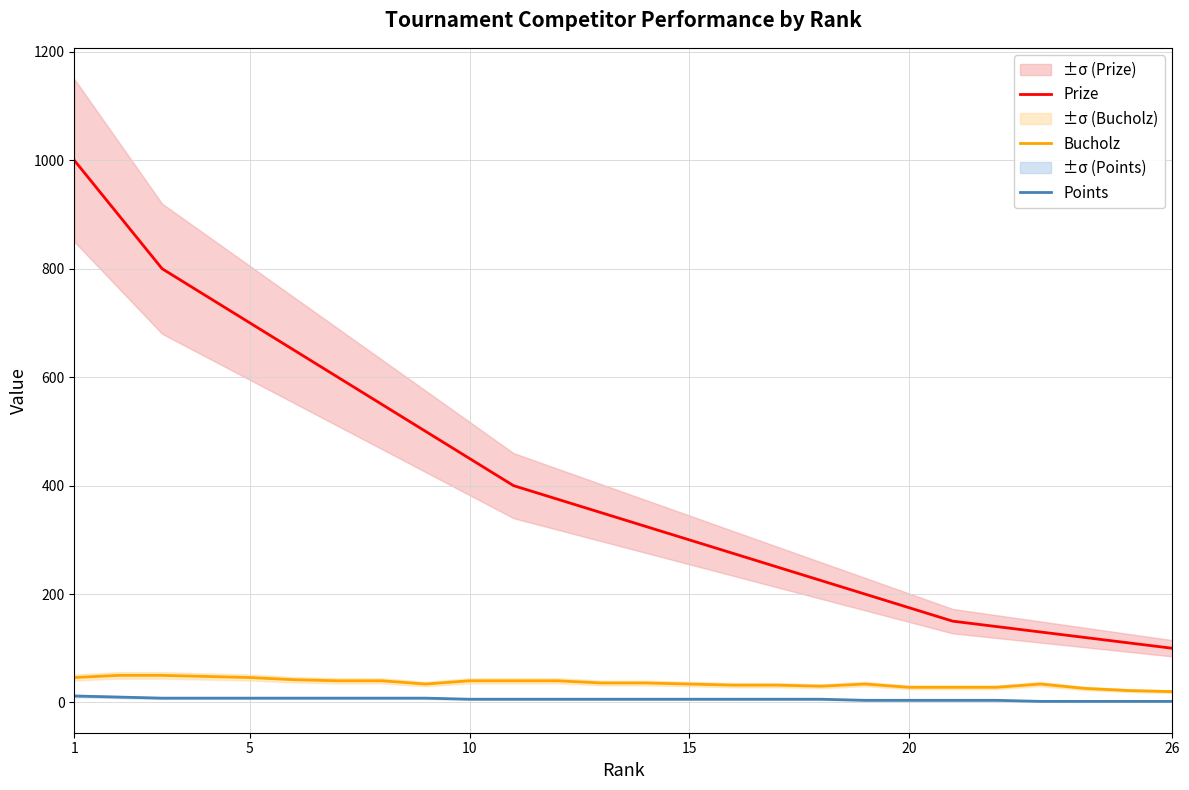

True or false: Points and Prize intersect in this chart.

False